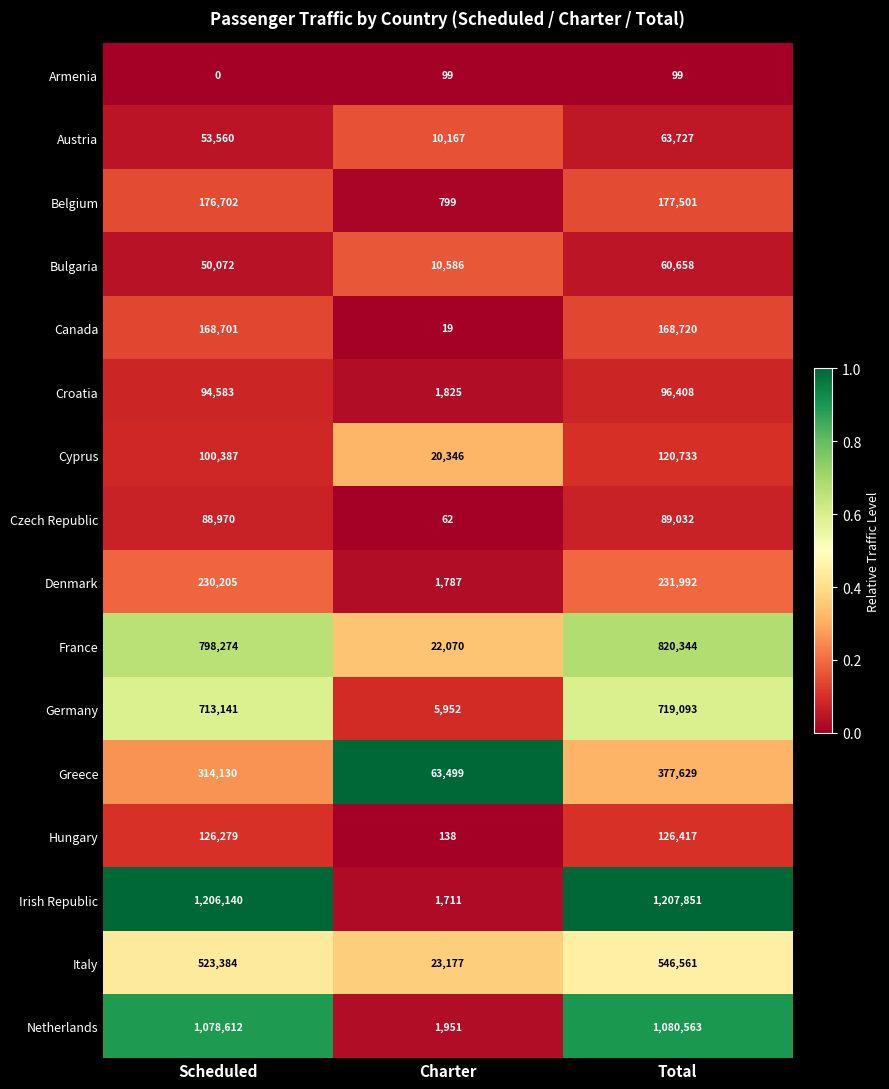

What is the total value across all series at Charter?

164188